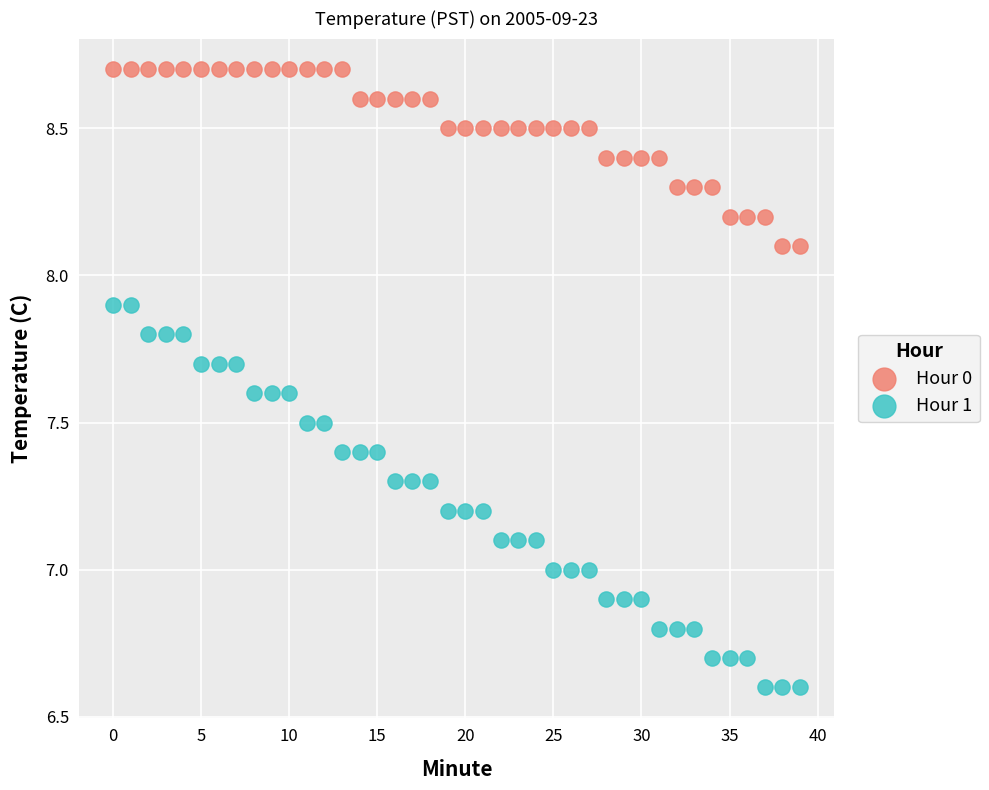

Across all data points, what is the range of Y values (max minus min)?

2.1